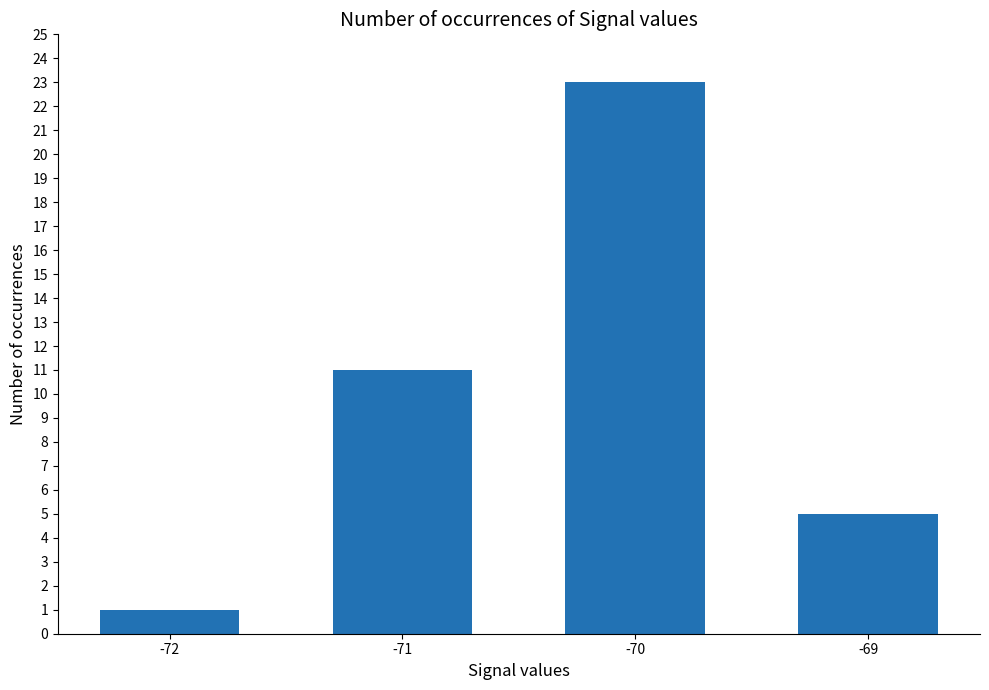

The chart shows a value of 2 at -72. True or false?

False